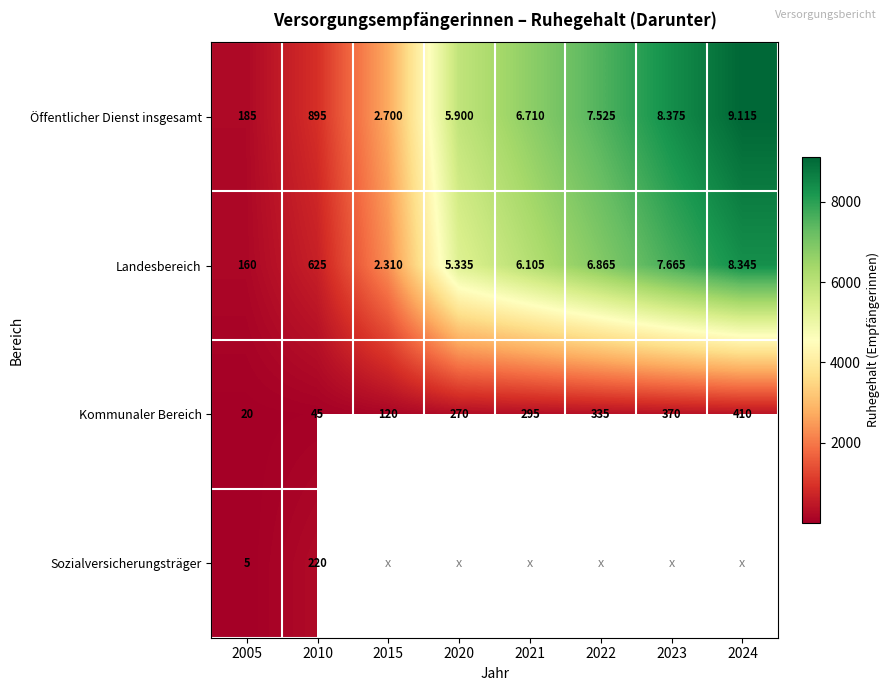

How many distinct data groups are displayed?

4